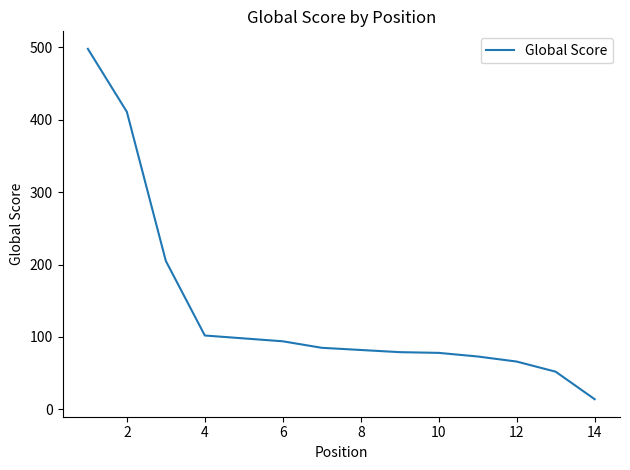

What is the difference between the maximum and minimum values?

484